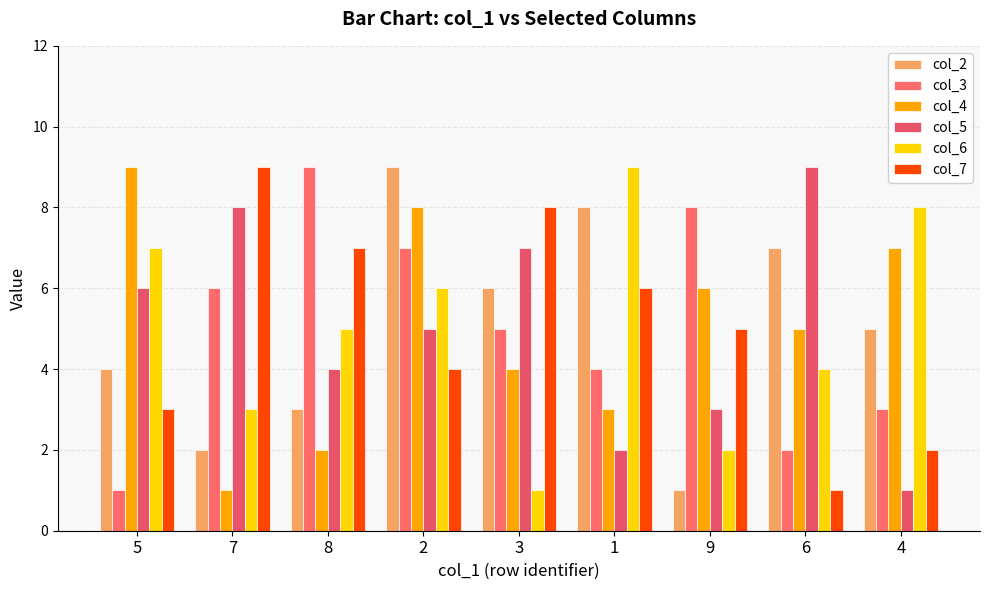

Which series changed the most between 5 and 1?

col_4